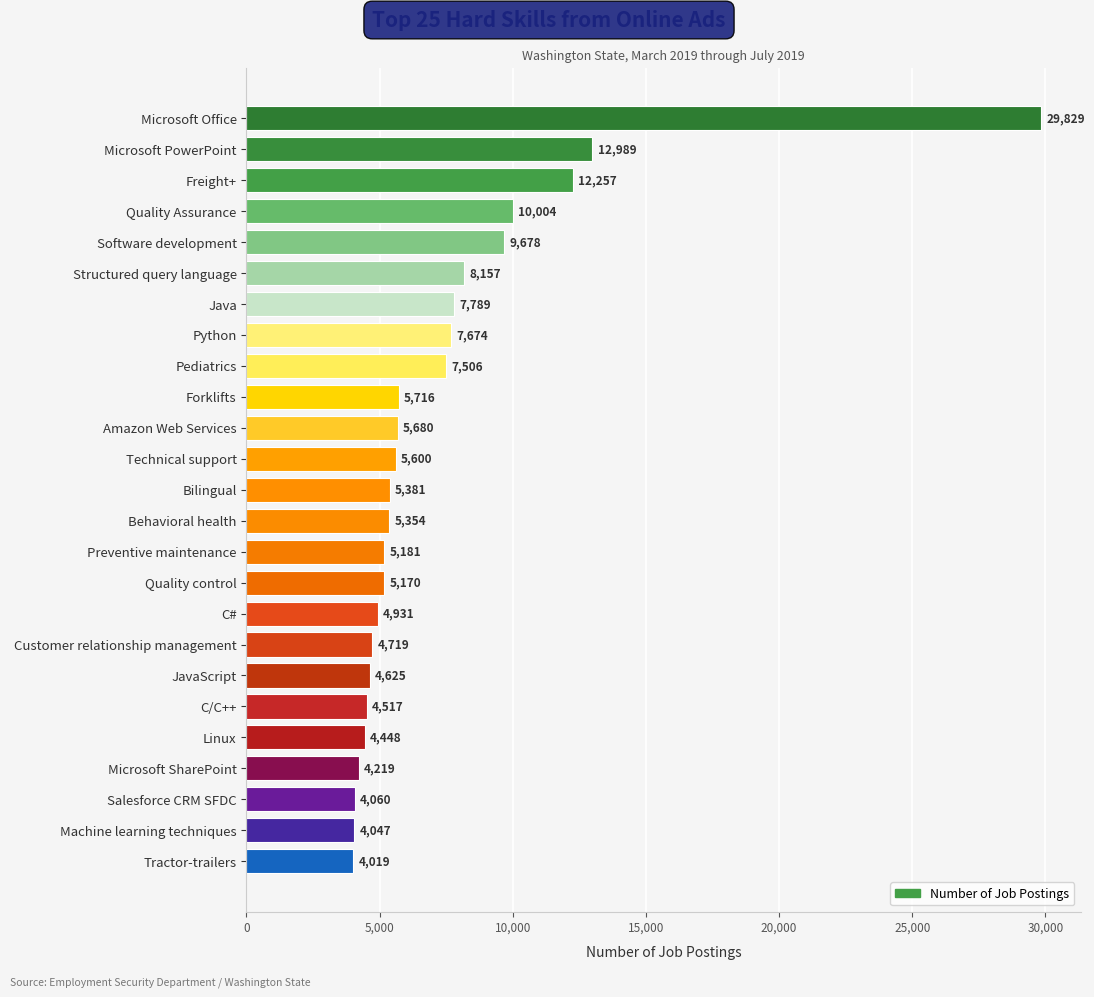

Rank the categories by value from highest to lowest.

Microsoft Office, Microsoft PowerPoint, Freight+, Quality Assurance, Software development, Structured query language, Java, Python, Pediatrics, Forklifts, Amazon Web Services, Technical support, Bilingual, Behavioral health, Preventive maintenance, Quality control, C#, Customer relationship management, JavaScript, C/C++, Linux, Microsoft SharePoint, Salesforce CRM SFDC, Machine learning techniques, Tractor-trailers